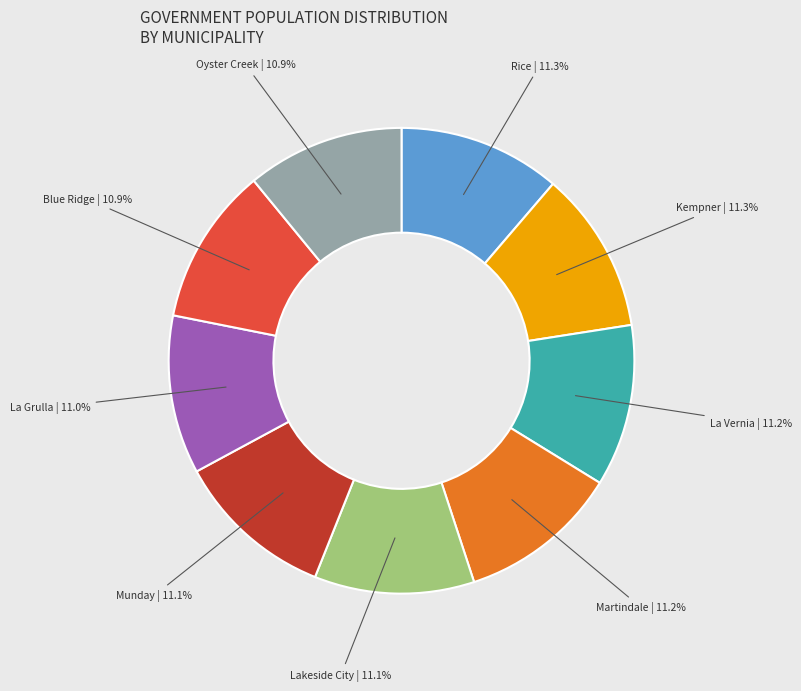

The Martindale slice represents 11% of the pie. True or false?

True